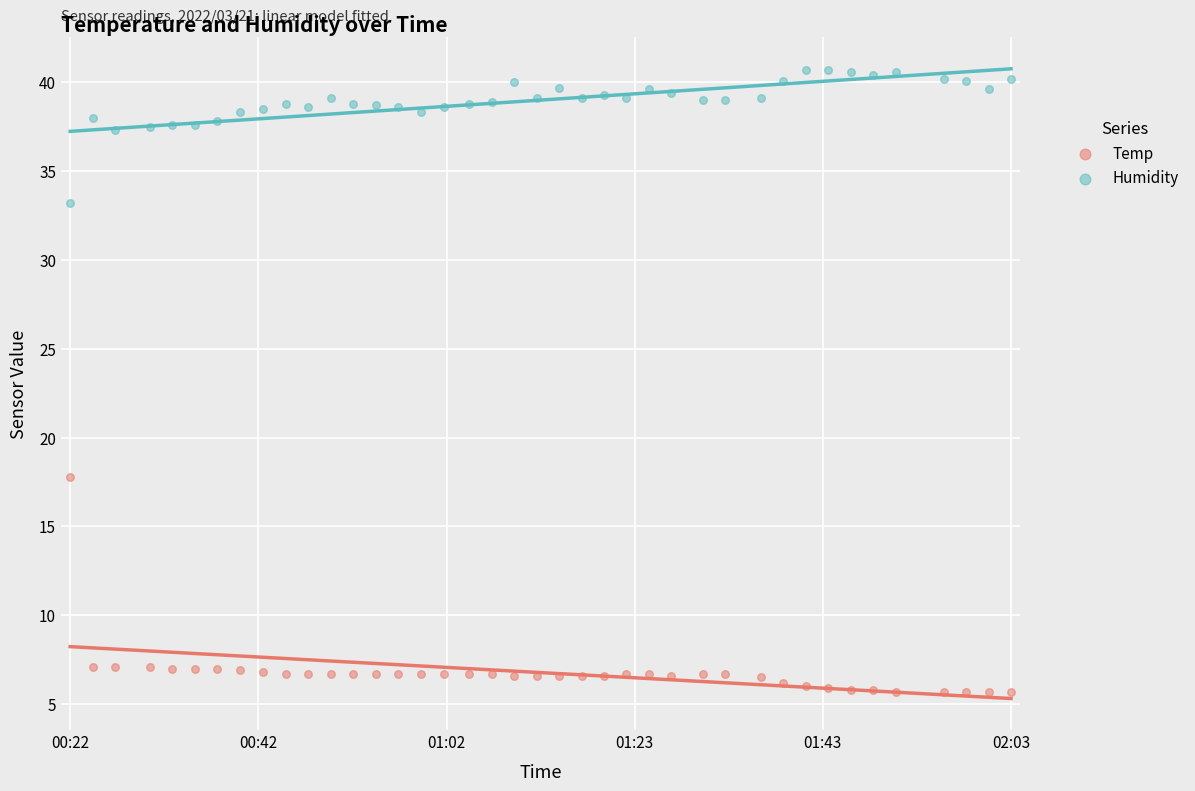

Which series reaches the maximum Y coordinate?

Humidity